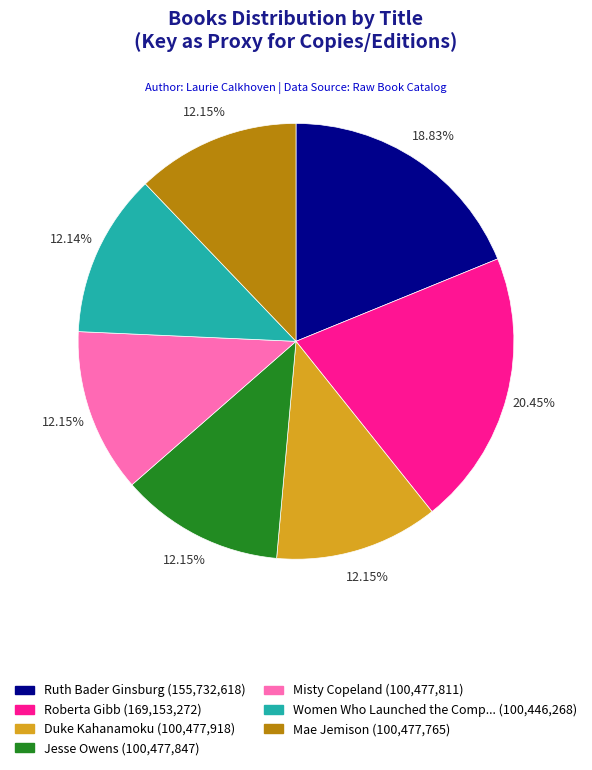

Is there any slice that represents more than half of the pie?

No